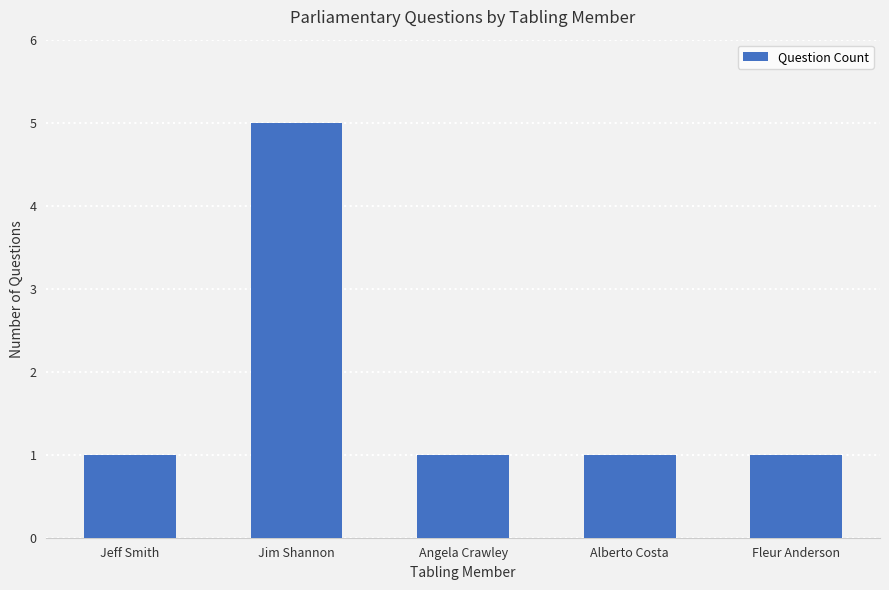

Reading left to right, list all the values displayed in this chart.

1	5	1	1	1